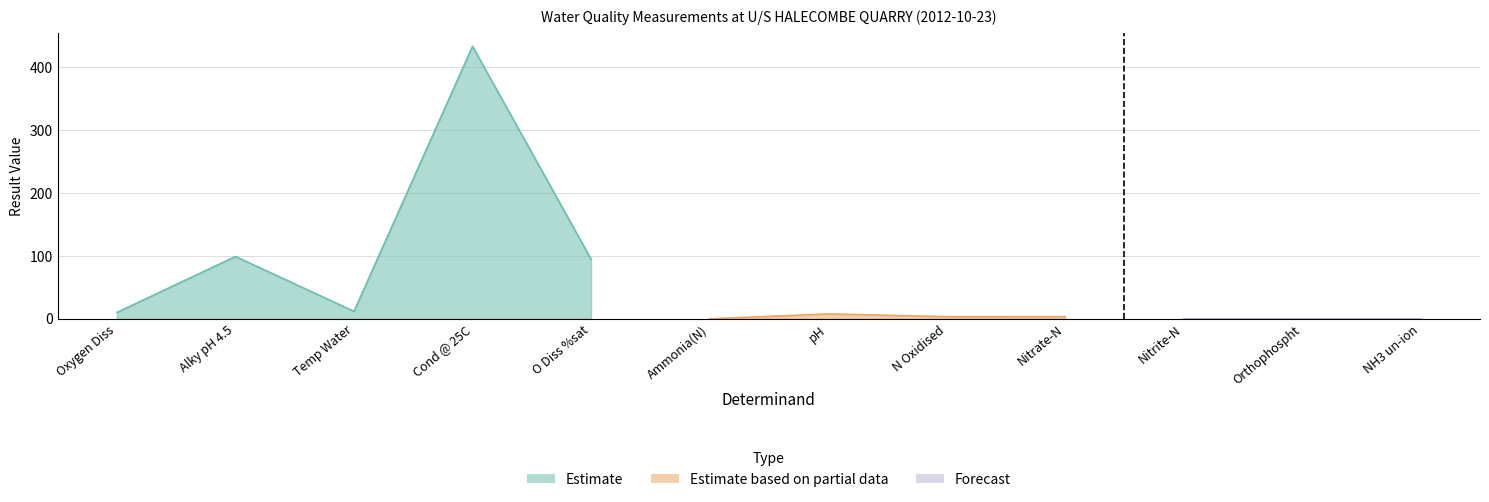

Which category has the highest value across all series?

Cond @ 25C